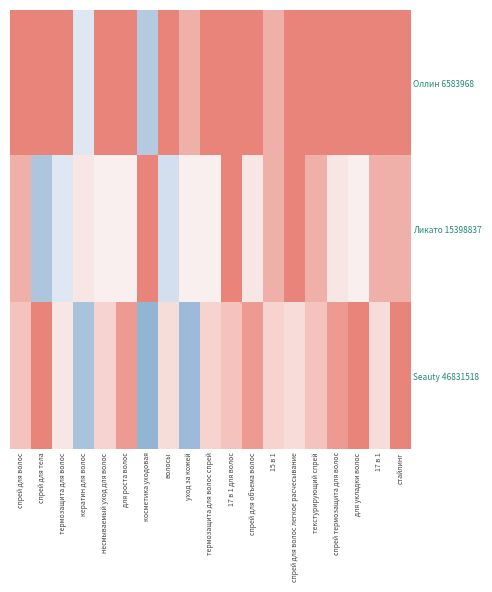

Which has a higher value, для укладки волос or стайлинг?

для укладки волос